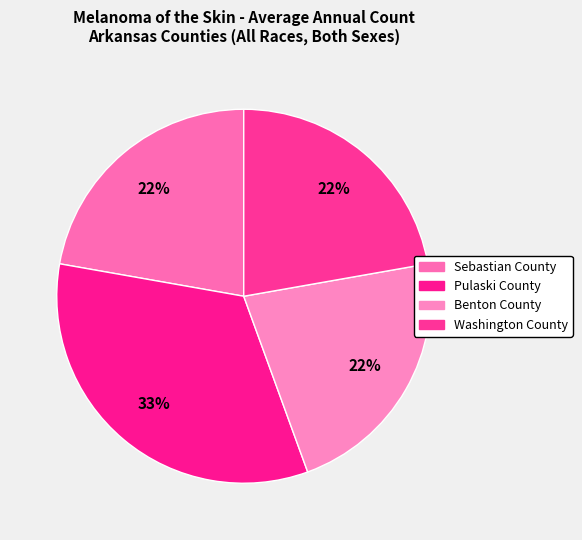

Is the sum of Washington County and Sebastian County greater than half?

No